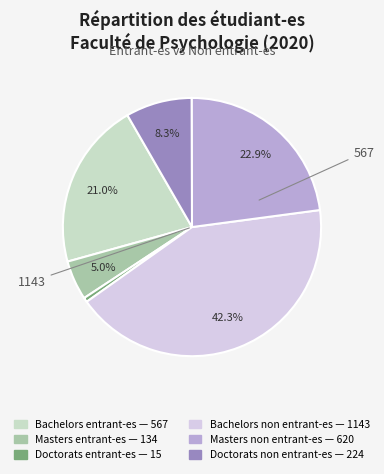

To the nearest percent, what is the difference between the Bachelors entrant-es and Doctorats non entrant-es slice percentages?

13%